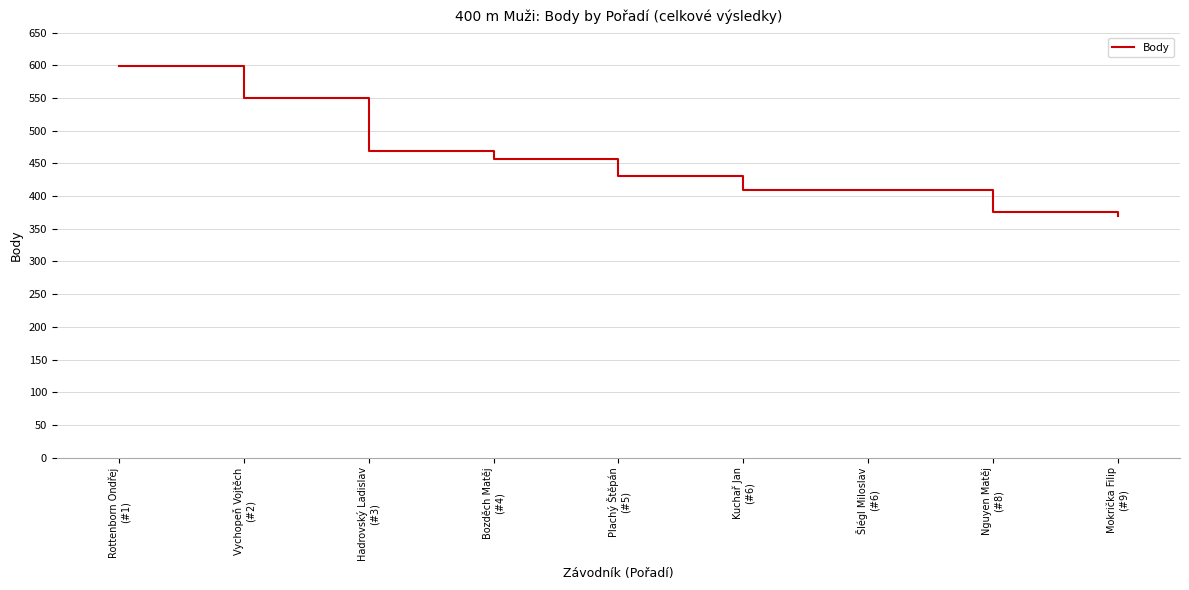

Which label corresponds to the largest value in the chart?

Rottenborn Ondřej
(#1)